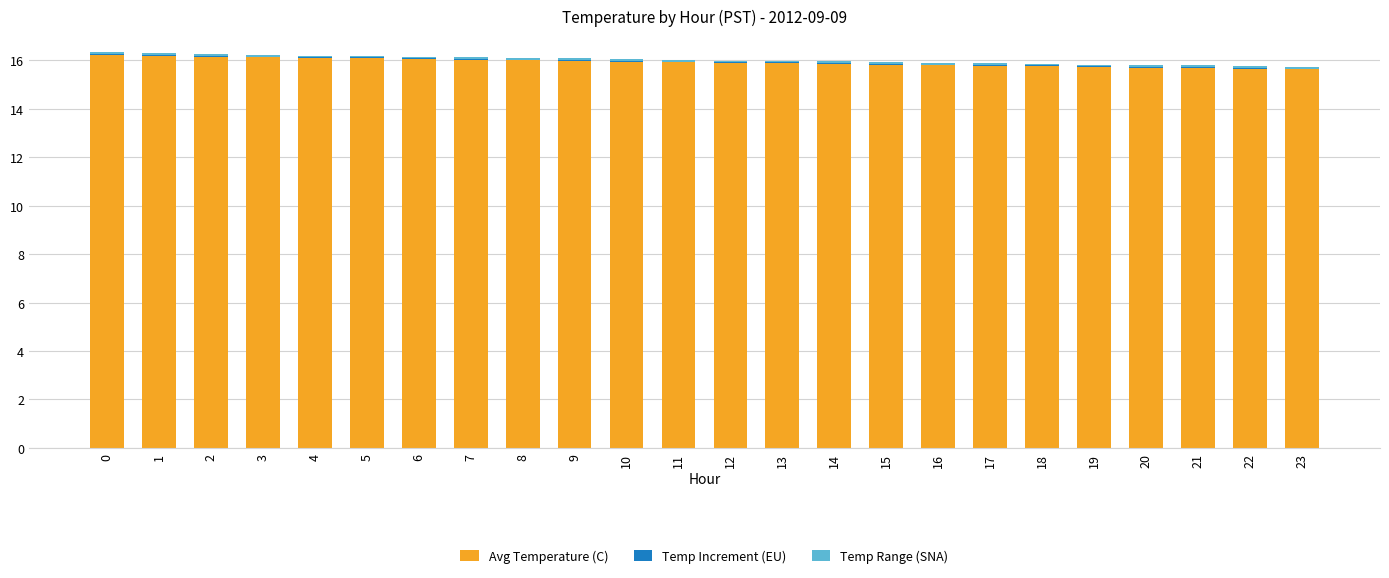

Are the bars grouped side by side (vs. stacked)?

No